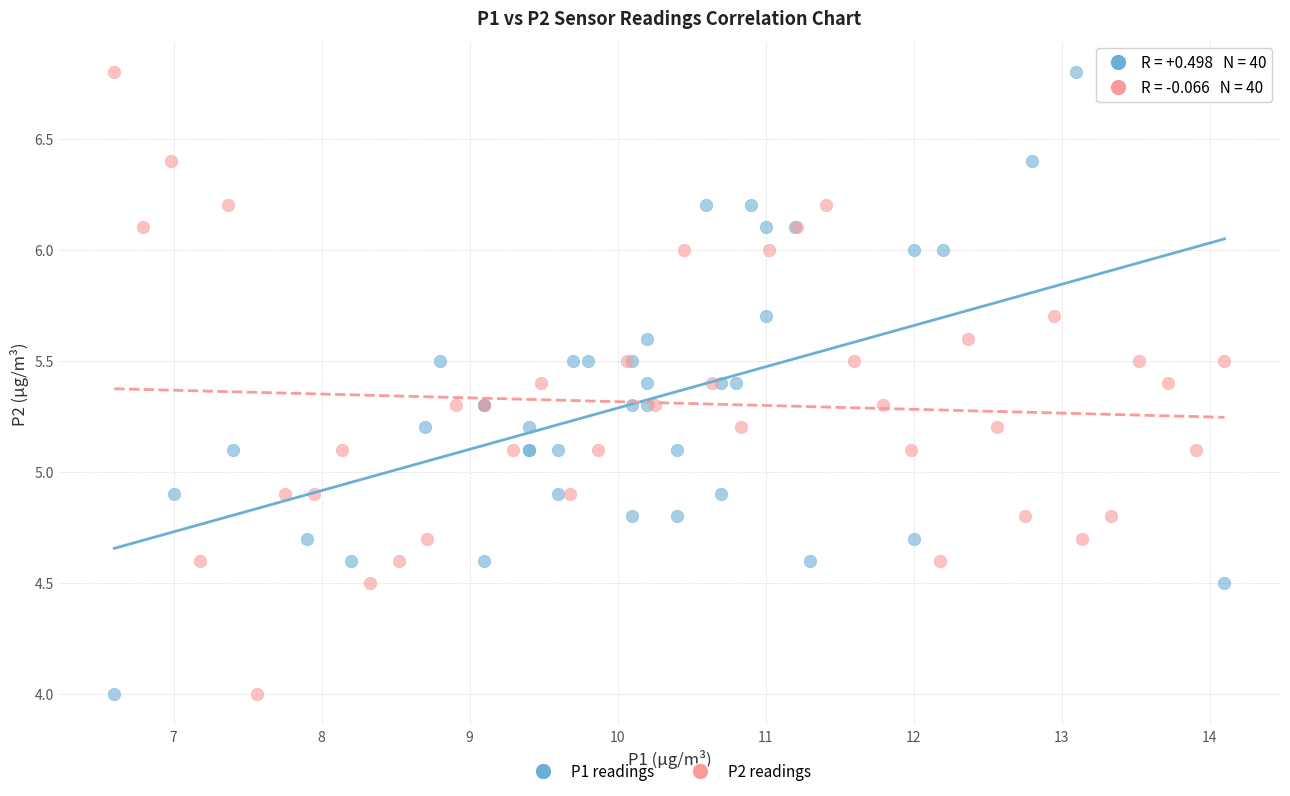

What are all the series names shown in the legend?

P1 readings, P2 readings